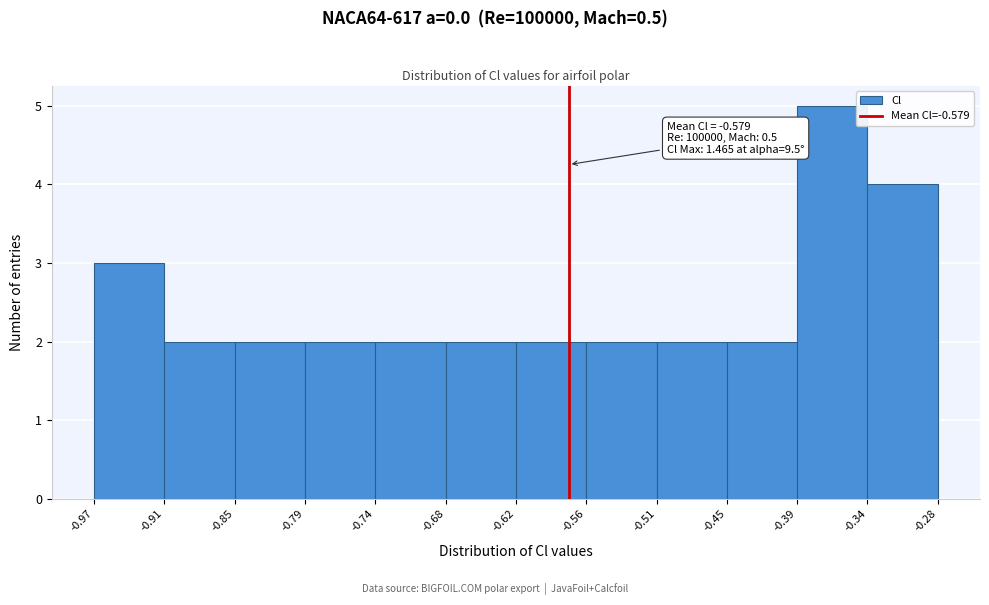

Which range on the x-axis has the tallest bar?

-0.39 to -0.34